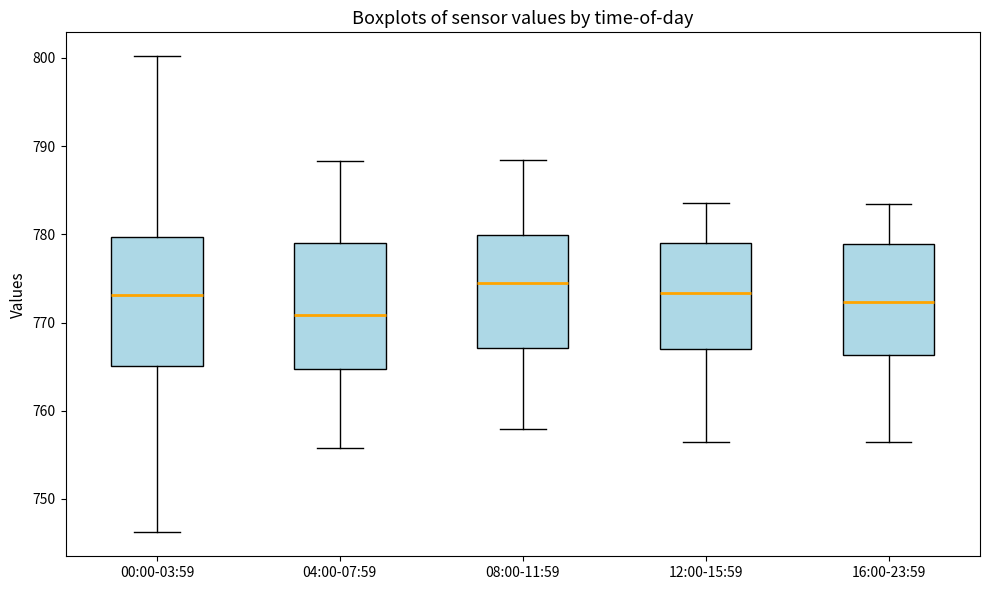

Reading left to right, transcribe this box plot: for each box, give where its median line is, the range the box spans, and where its two whiskers end, as read against the y-axis. The values are not printed on the chart, so give them approximately, as read against the axis.

00:00-03:59: median 773, box 765 to 780, whiskers 746 to 800
04:00-07:59: median 771, box 765 to 779, whiskers 756 to 788
08:00-11:59: median 774, box 767 to 780, whiskers 758 to 788
12:00-15:59: median 773, box 767 to 779, whiskers 756 to 784
16:00-23:59: median 772, box 766 to 779, whiskers 756 to 783